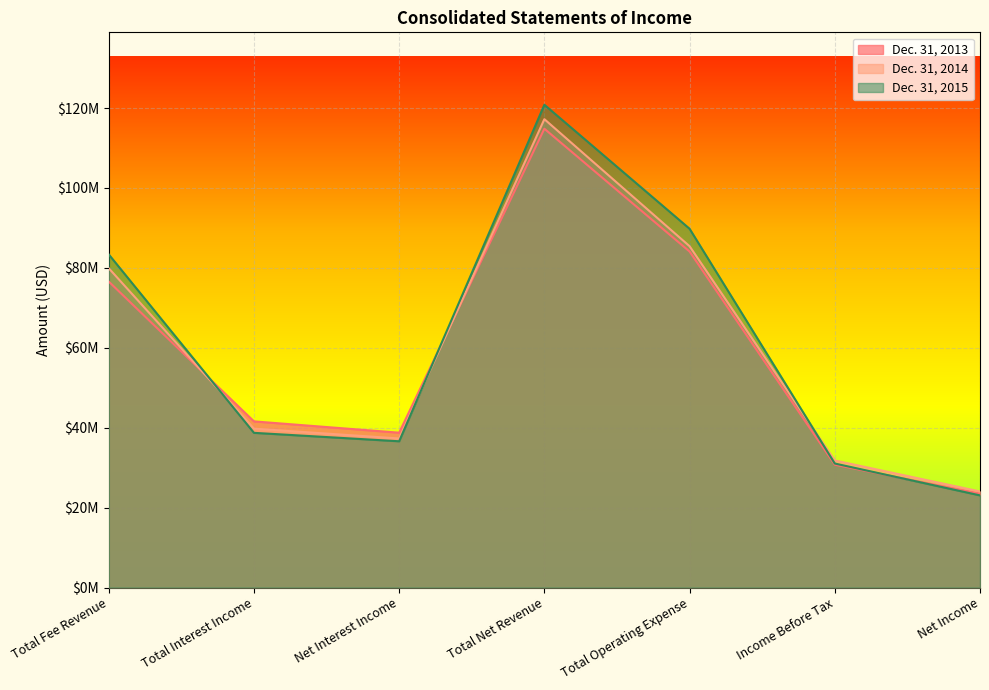

Rank the series by their maximum value, from lowest to highest.

Dec. 31, 2013, Dec. 31, 2014, Dec. 31, 2015